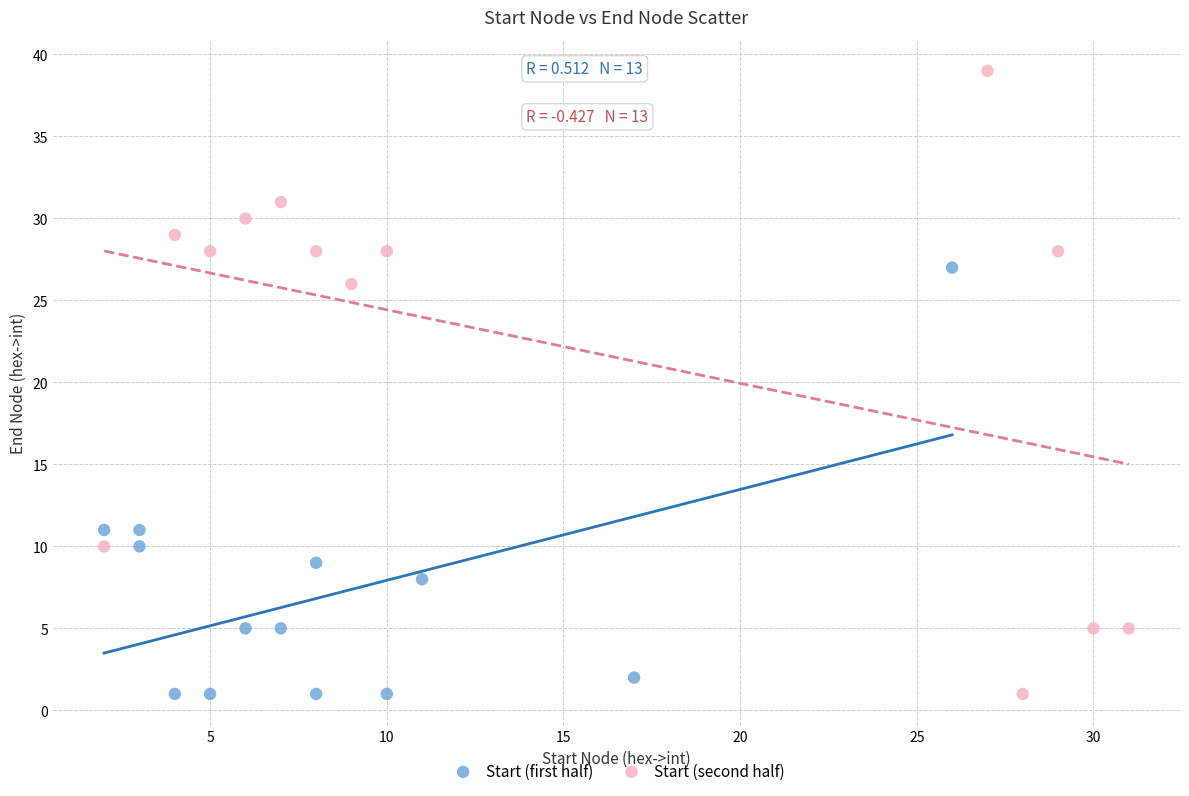

Which series has the largest Y range (max minus min)?

Start (second half)